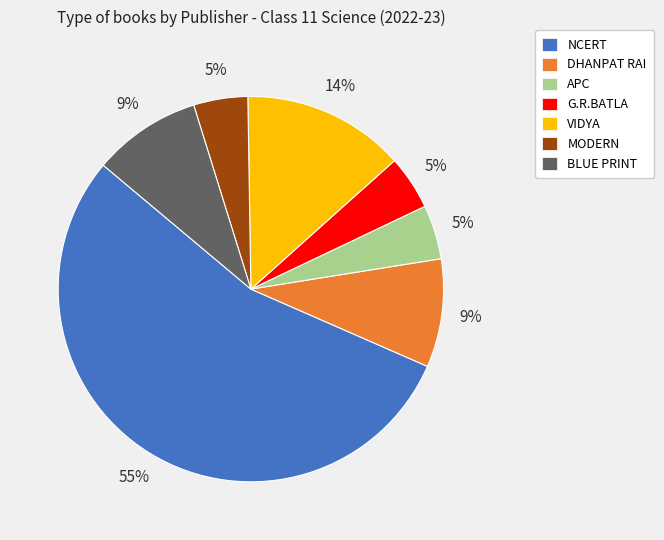

What is the largest slice in the pie chart?

NCERT